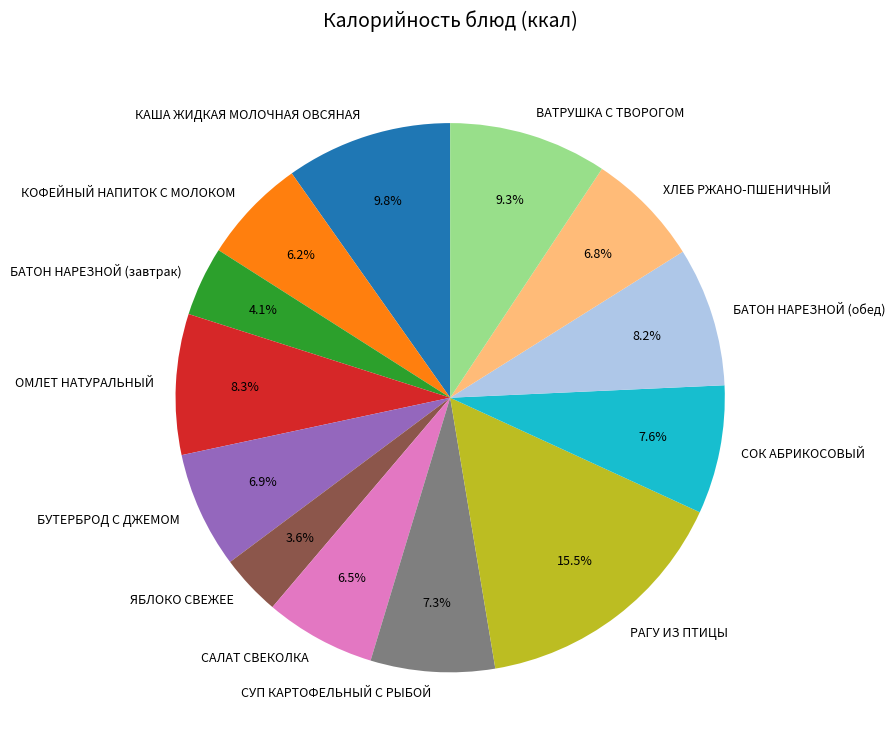

Which has a higher value, ОМЛЕТ НАТУРАЛЬНЫЙ or БУТЕРБРОД С ДЖЕМОМ?

ОМЛЕТ НАТУРАЛЬНЫЙ